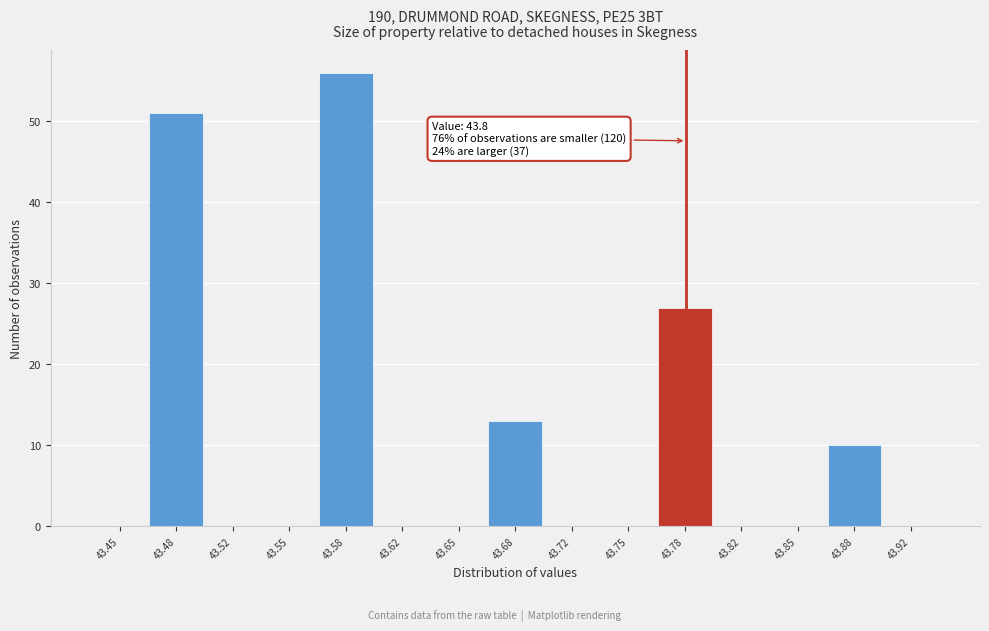

Reading right to left, what are all the values shown in this chart?

43.92=0	43.88=10	43.85=0	43.82=0	43.78=27	43.75=0	43.72=0	43.68=13	43.65=0	43.62=0	43.58=56	43.55=0	43.52=0	43.48=51	43.45=0